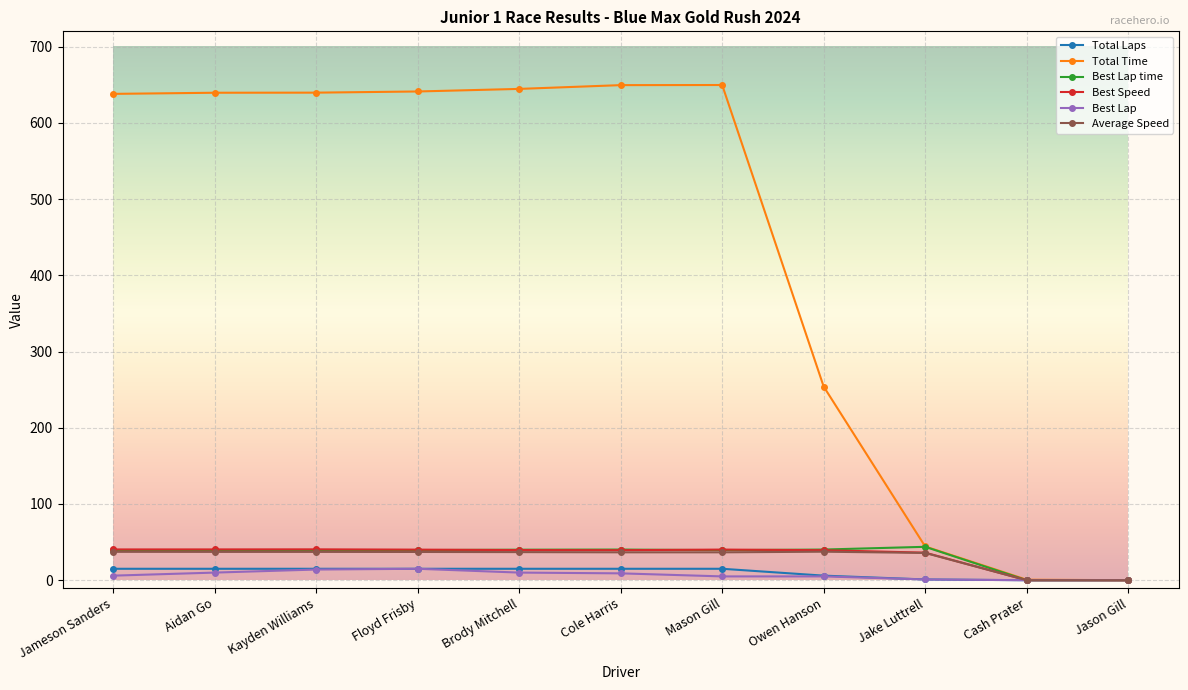

The value of Best Lap at Owen Hanson is 5.0. True or false?

True